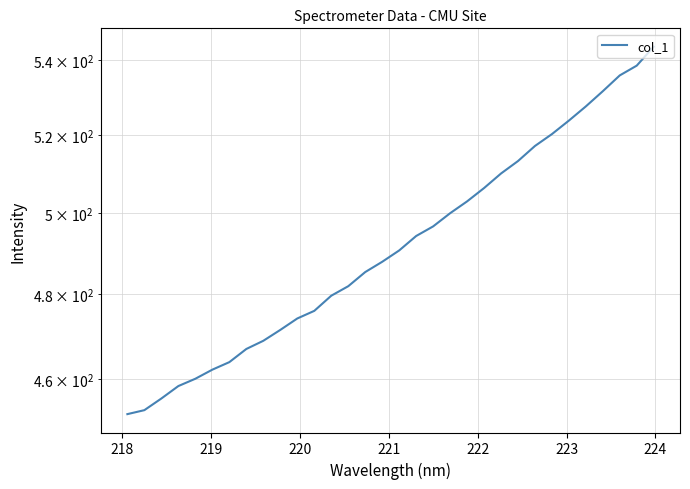

How many values are below 490?

16